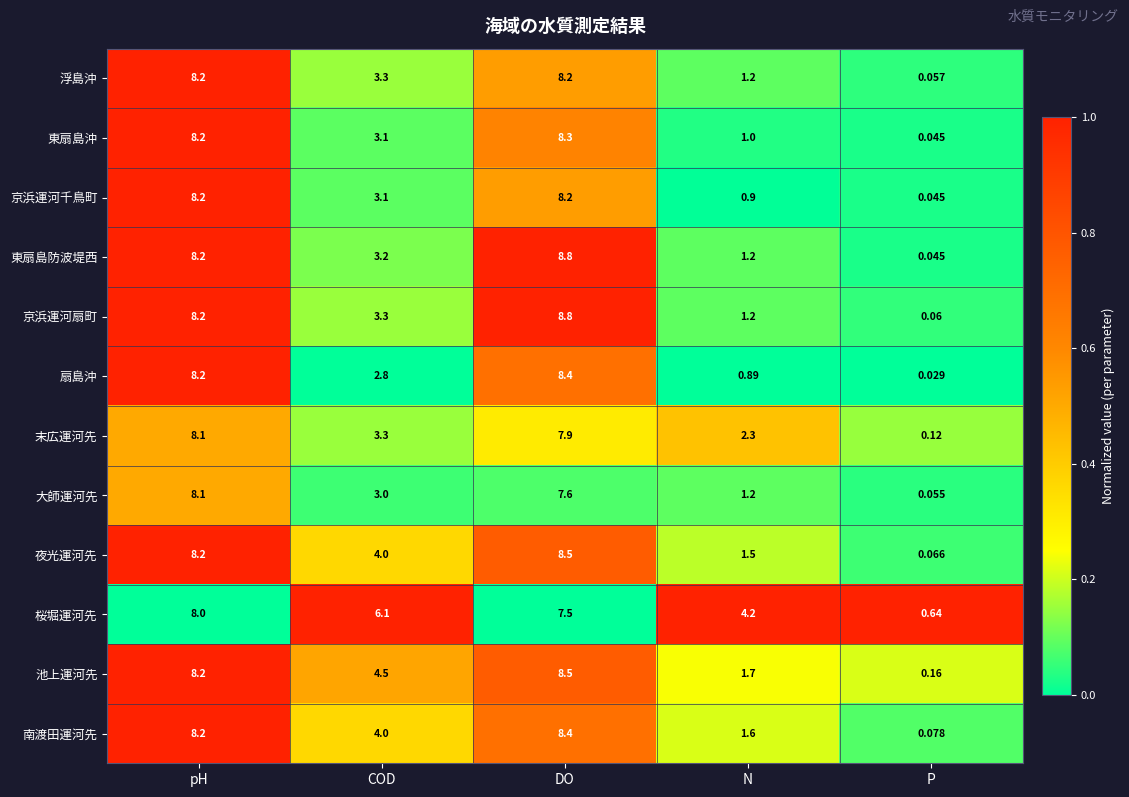

Which category has the lowest value in the 浮島沖 series?

P